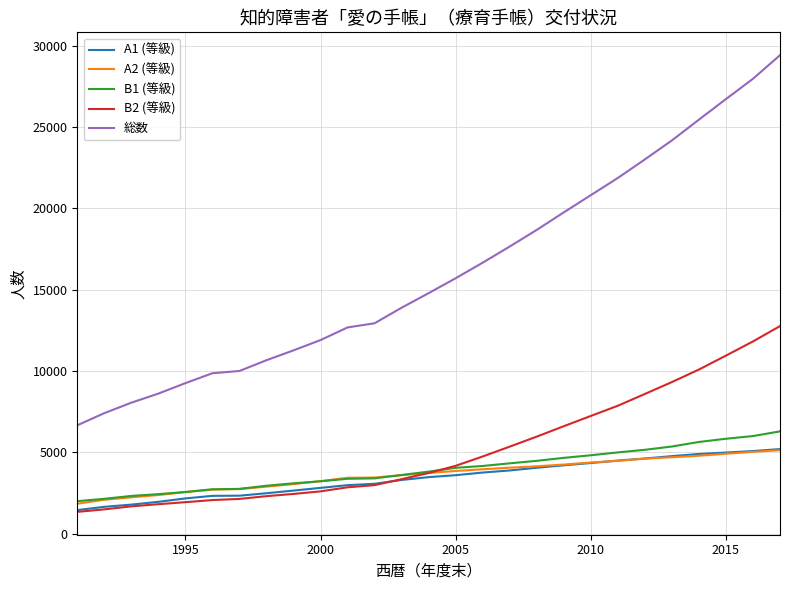

Which series has the largest total across all categories?

総数